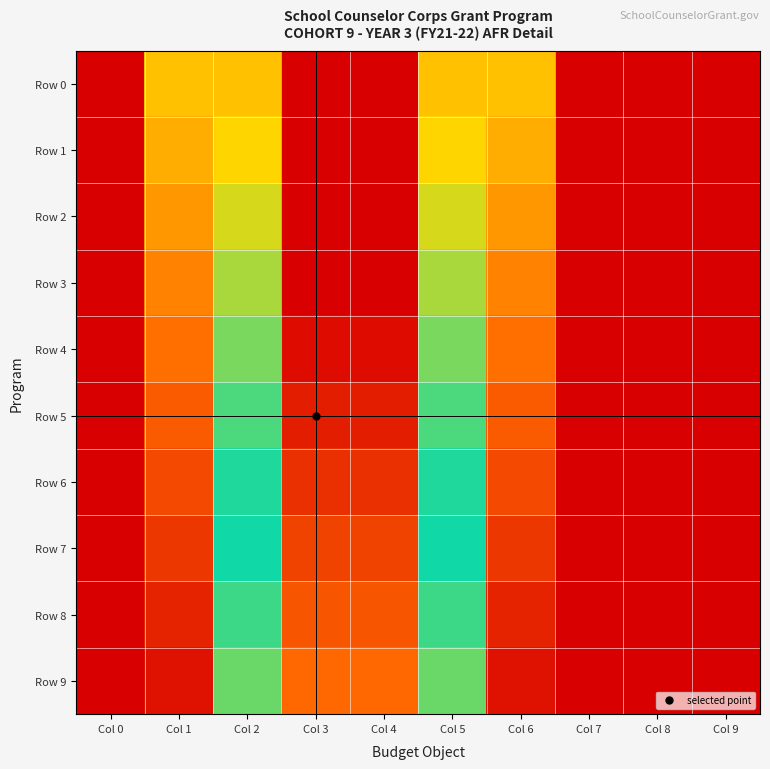

Reading left to right, what are all the values shown in this chart?

Row 0: Col 0=0.0	Col 1=0.3	Col 2=0.7	Col 3=1.1	Col 4=1.1	Col 5=0.7	Col 6=0.3	Col 7=0.0	Col 8=0.0	Col 9=0.0
Row 1: Col 0=0.0	Col 1=0.3	Col 2=0.7	Col 3=1.1	Col 4=1.1	Col 5=0.7	Col 6=0.3	Col 7=0.0	Col 8=0.0	Col 9=0.0
Row 2: Col 0=0.0	Col 1=0.2	Col 2=0.6	Col 3=1.0	Col 4=1.0	Col 5=0.6	Col 6=0.2	Col 7=0.0	Col 8=0.0	Col 9=0.0
Row 3: Col 0=0.0	Col 1=0.2	Col 2=0.6	Col 3=1.0	Col 4=1.0	Col 5=0.6	Col 6=0.2	Col 7=0.0	Col 8=0.0	Col 9=0.0
Row 4: Col 0=0.0	Col 1=0.2	Col 2=0.6	Col 3=1.0	Col 4=1.0	Col 5=0.6	Col 6=0.2	Col 7=0.0	Col 8=0.0	Col 9=0.0
Row 5: Col 0=0.0	Col 1=0.1	Col 2=0.6	Col 3=1.0	Col 4=1.0	Col 5=0.6	Col 6=0.1	Col 7=0.0	Col 8=0.0	Col 9=0.0
Row 6: Col 0=0.0	Col 1=0.1	Col 2=0.5	Col 3=0.9	Col 4=0.9	Col 5=0.5	Col 6=0.1	Col 7=0.0	Col 8=0.0	Col 9=0.0
Row 7: Col 0=0.0	Col 1=0.1	Col 2=0.5	Col 3=0.9	Col 4=0.9	Col 5=0.5	Col 6=0.1	Col 7=0.0	Col 8=0.0	Col 9=0.0
Row 8: Col 0=0.0	Col 1=0.1	Col 2=0.5	Col 3=0.9	Col 4=0.9	Col 5=0.5	Col 6=0.1	Col 7=0.0	Col 8=0.0	Col 9=0.0
Row 9: Col 0=0.0	Col 1=0.0	Col 2=0.4	Col 3=0.8	Col 4=0.8	Col 5=0.4	Col 6=0.0	Col 7=0.0	Col 8=0.0	Col 9=0.0